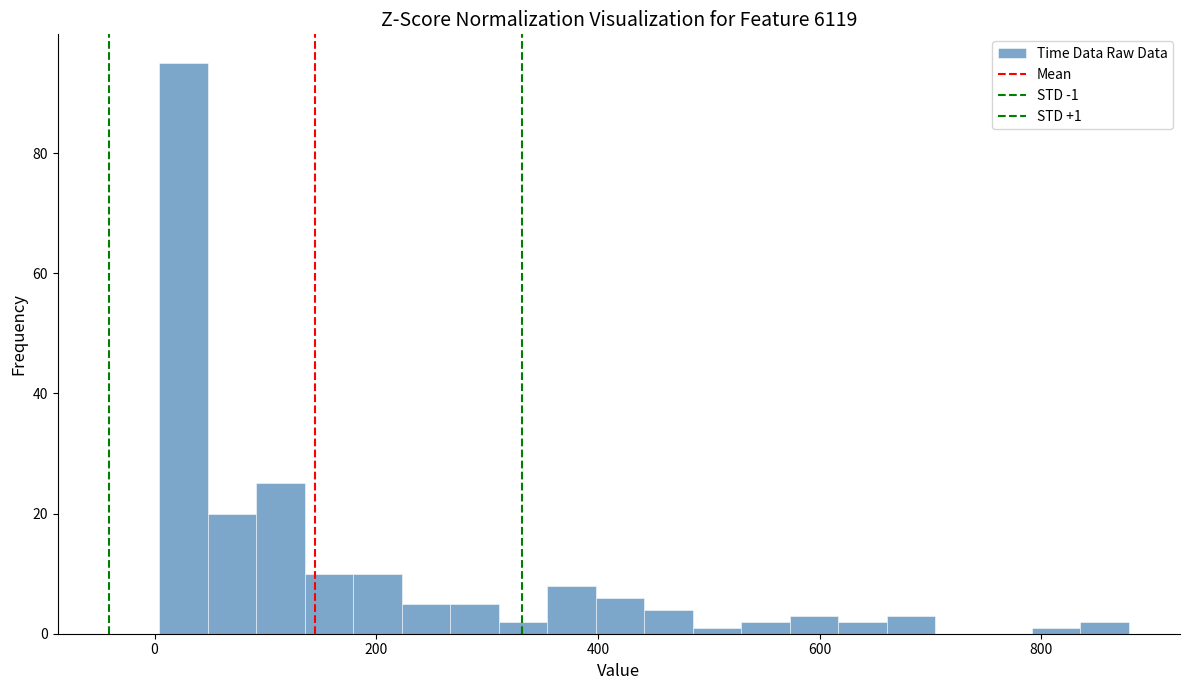

Read against the x-axis, roughly where is the centre of the tallest bar?

20